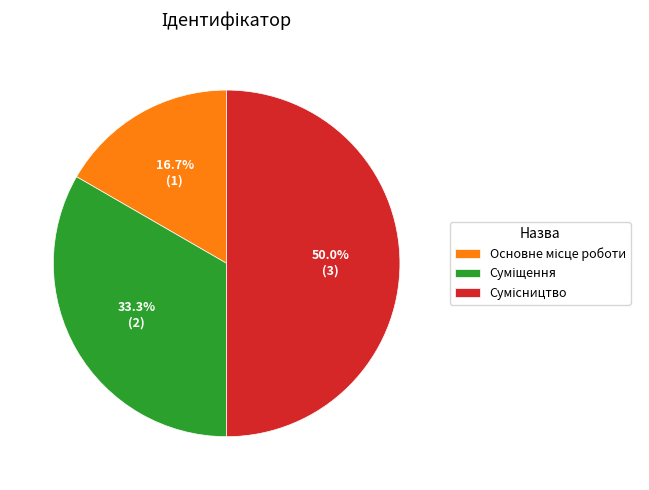

To the nearest percent, what is the difference between the Основне місце роботи and Сумісництво slice percentages?

33%